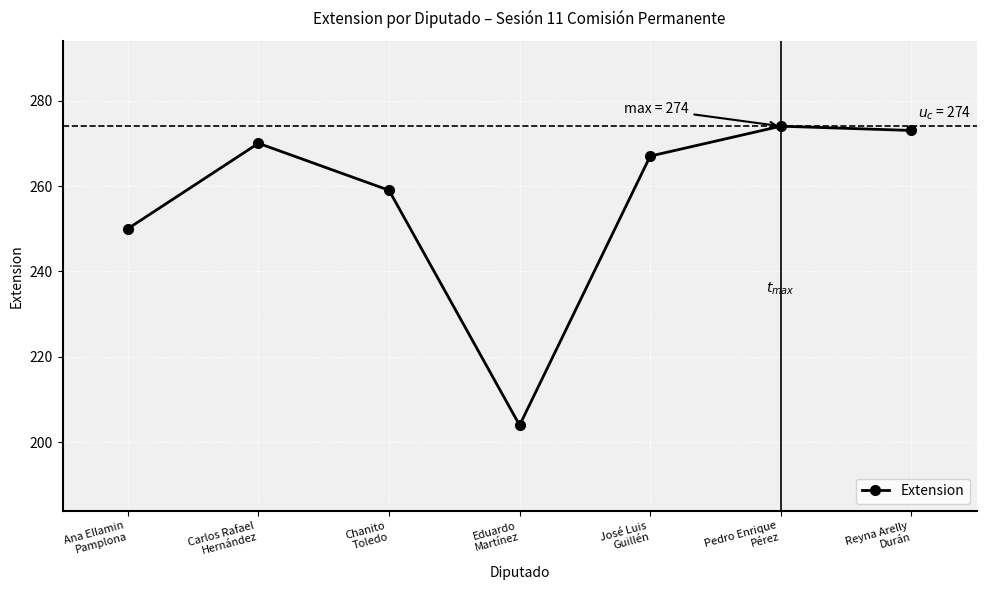

What is the value of the 4th point from the left?

204